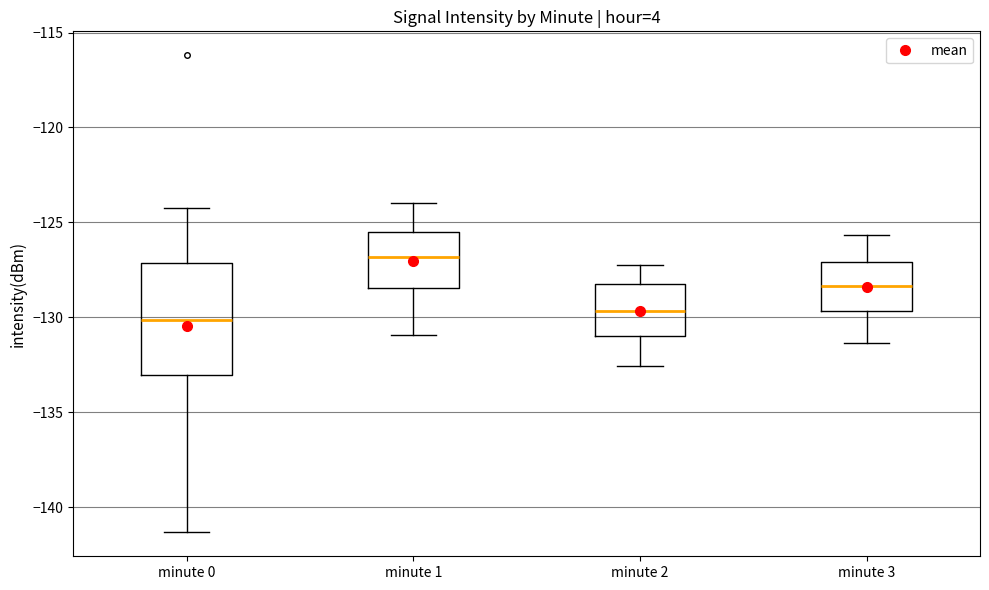

Reading left to right, read every box against the y-axis: the position of its median line, the range the box covers, and the ends of its whiskers. The values are not printed on the chart, so give them approximately, as read against the axis.

minute 0: median -130.0, box -133.0 to -127.0, whiskers -141.5 to -124.0
minute 1: median -127.0, box -128.5 to -125.5, whiskers -131.0 to -124.0
minute 2: median -129.5, box -131.0 to -128.5, whiskers -132.5 to -127.0
minute 3: median -128.5, box -129.5 to -127.0, whiskers -131.5 to -125.5